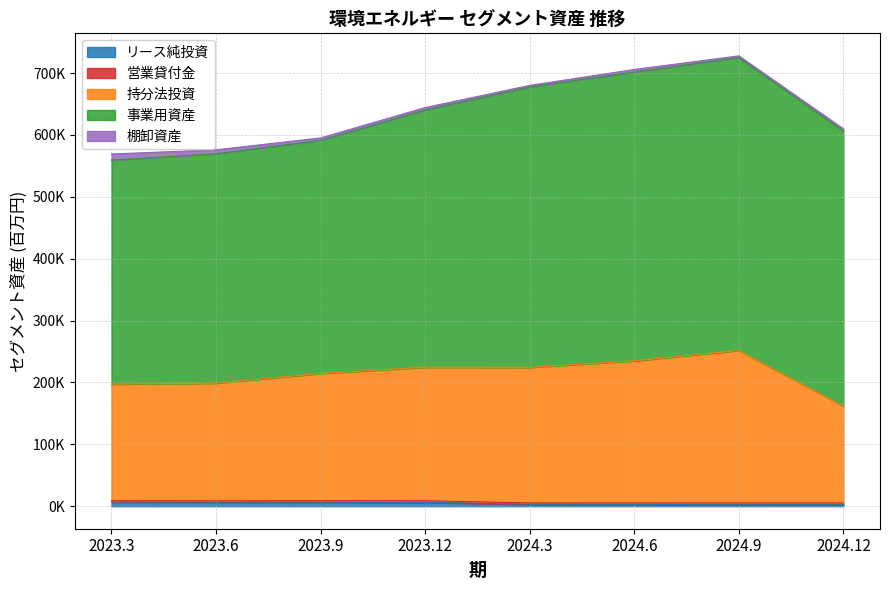

What is the difference between the リース純投資 values at 2024.6 and 2024.3?

269